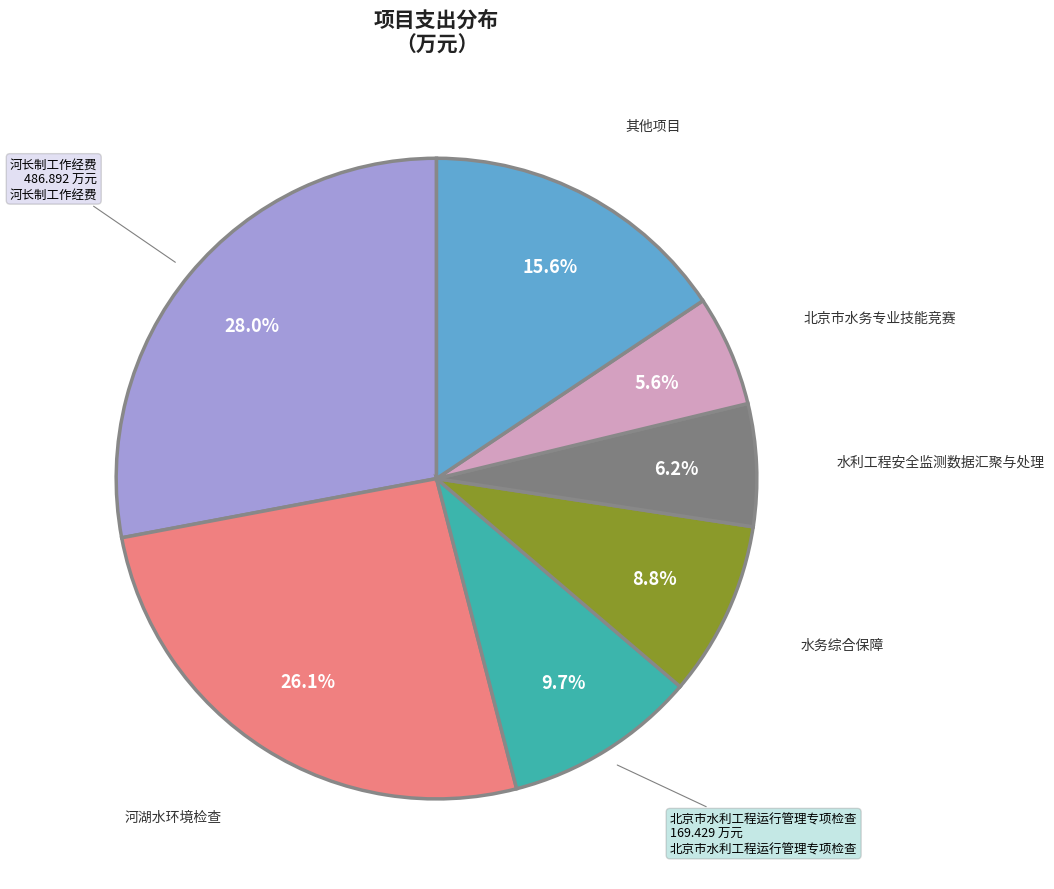

Is it true that 河长制工作经费 is 28% of the pie?

True